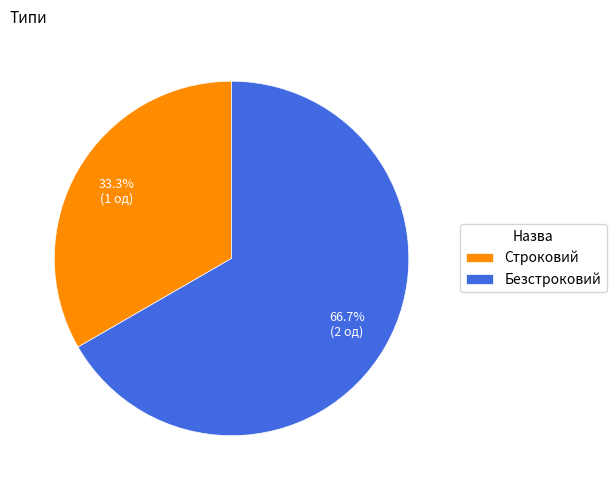

Is it true that Безстроковий is 60% of the pie?

False